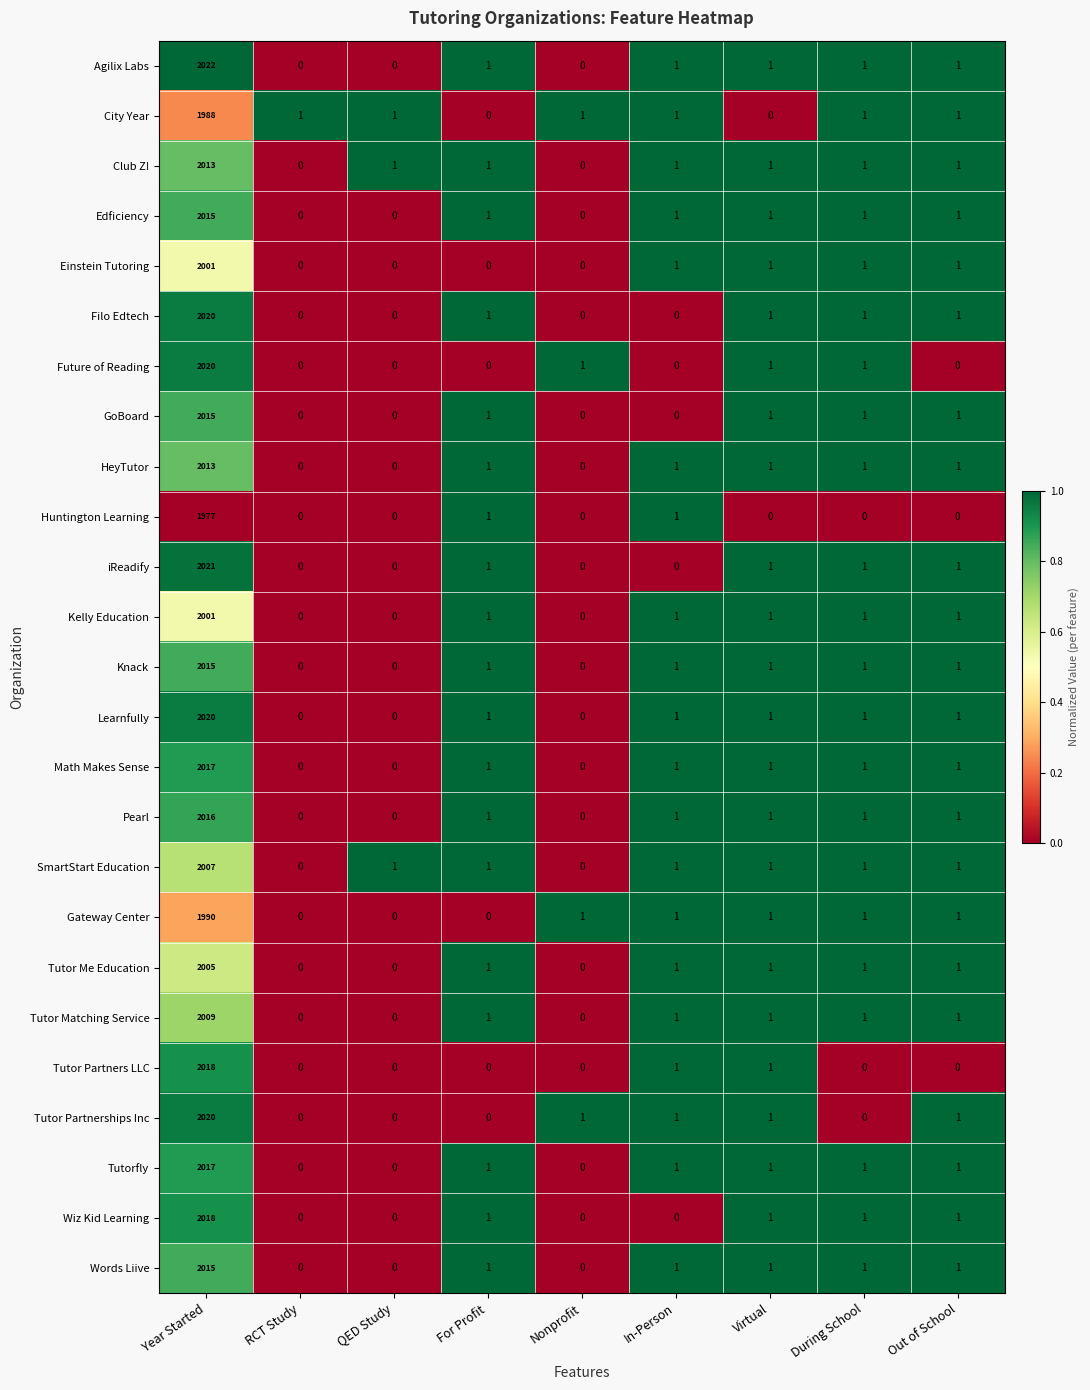

How many data points in Tutor Partnerships Inc are less than 1?

4